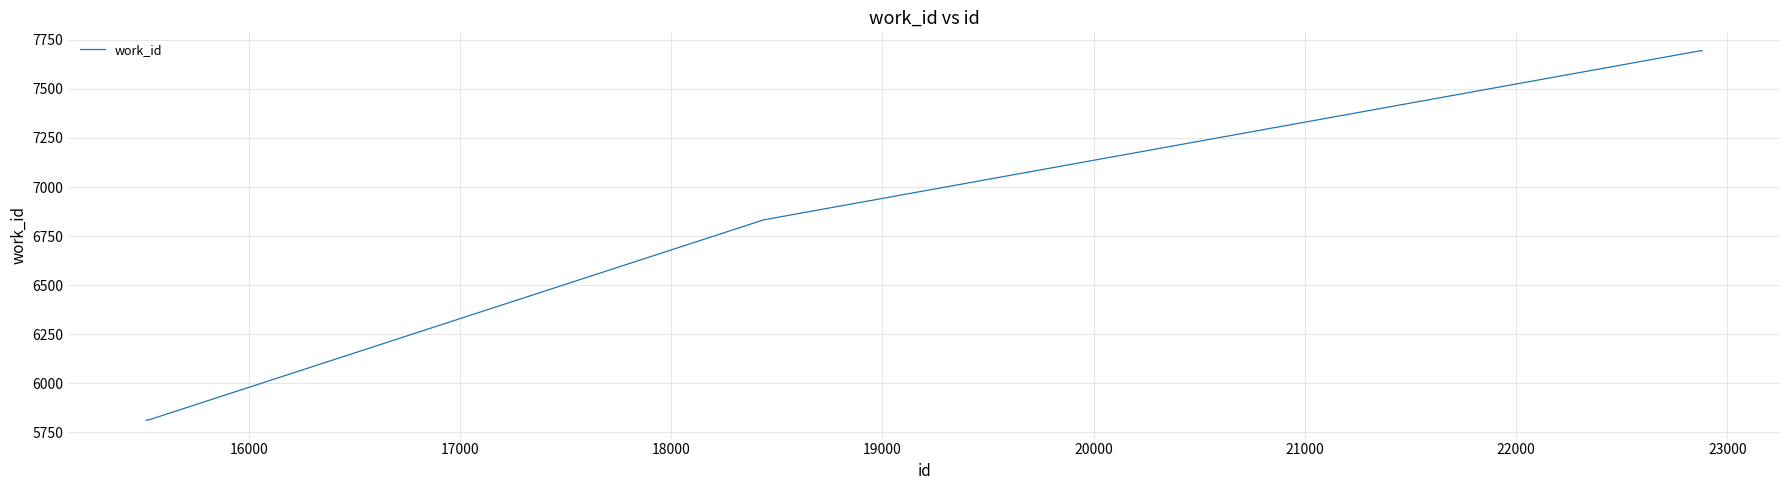

What is the maximum value shown in the chart?

7694